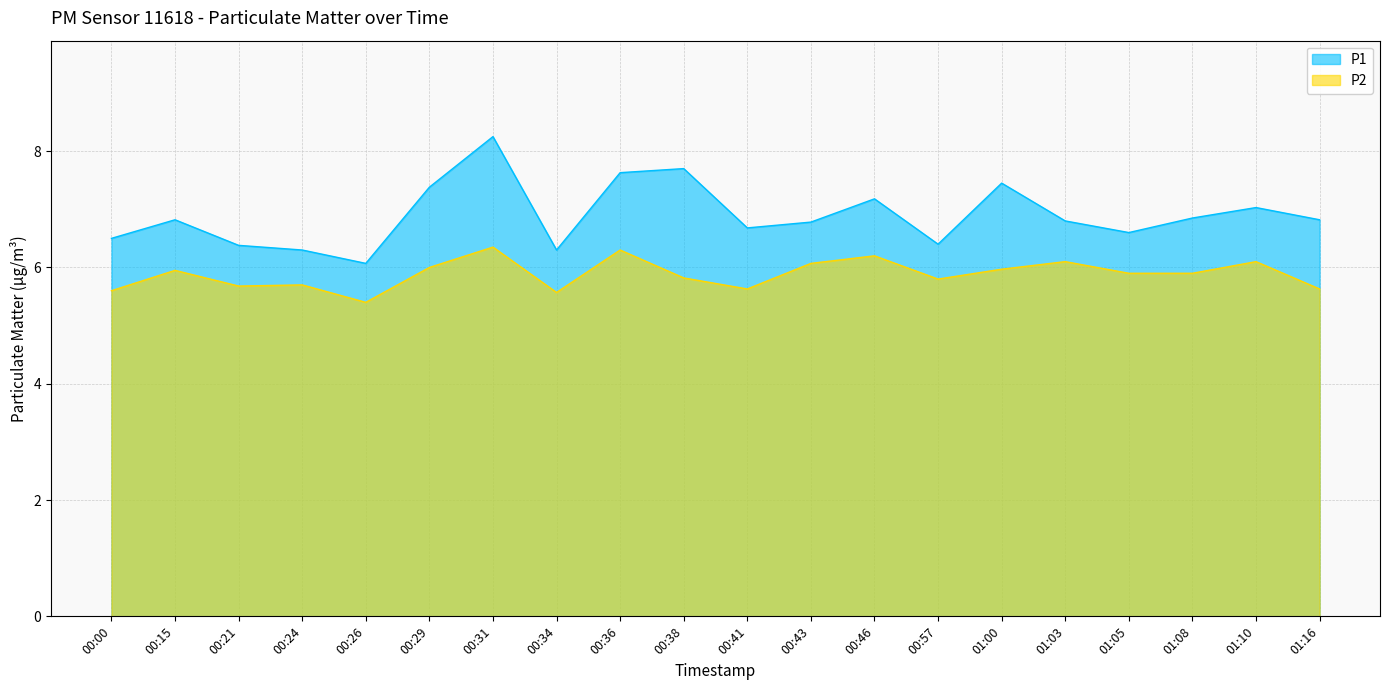

Where is P2 nearest to the value 5?

00:26